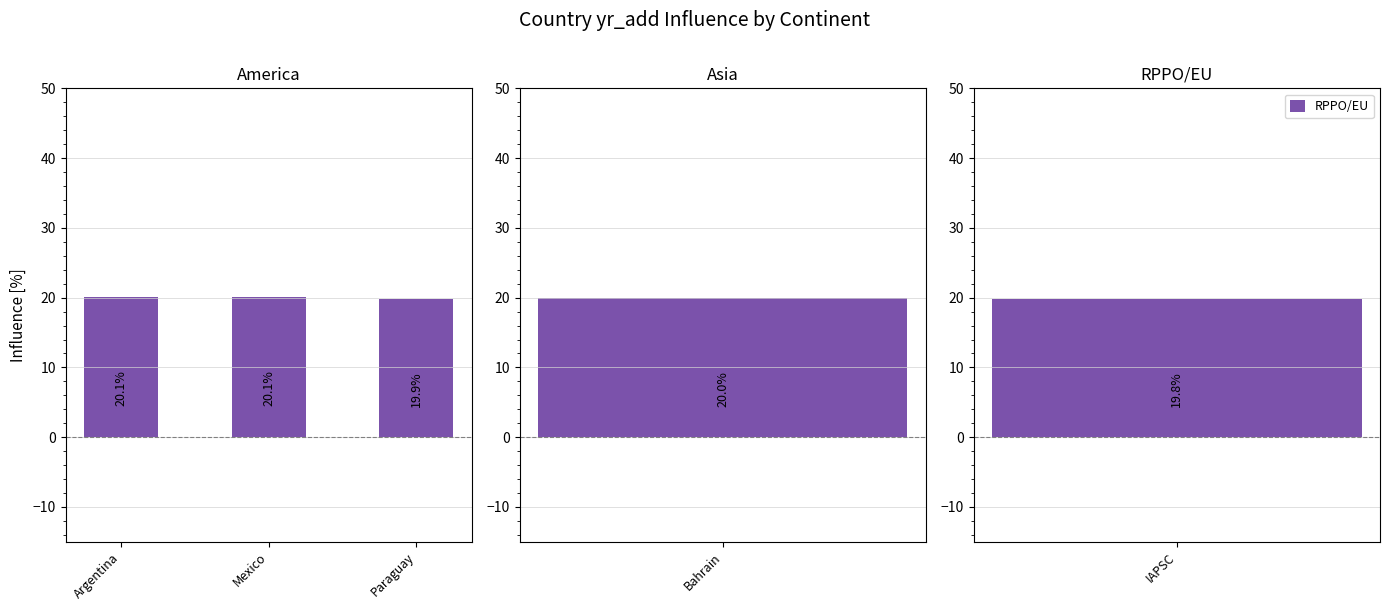

The chart shows a value of 4.2 at Mexico. True or false?

False